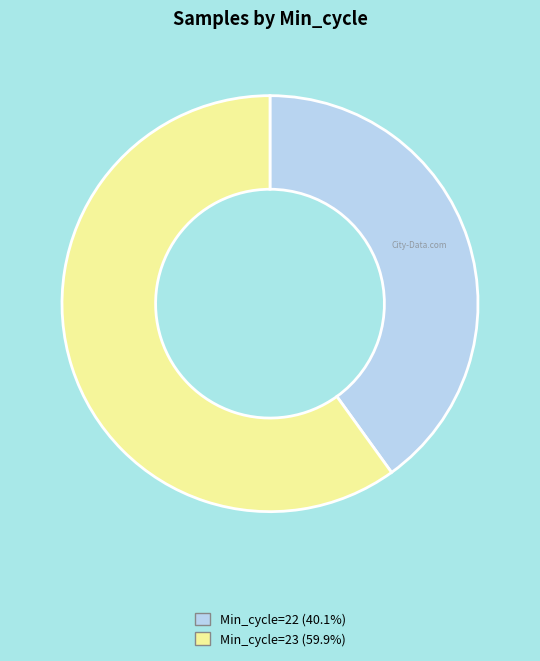

Is there a majority slice in this chart?

Yes